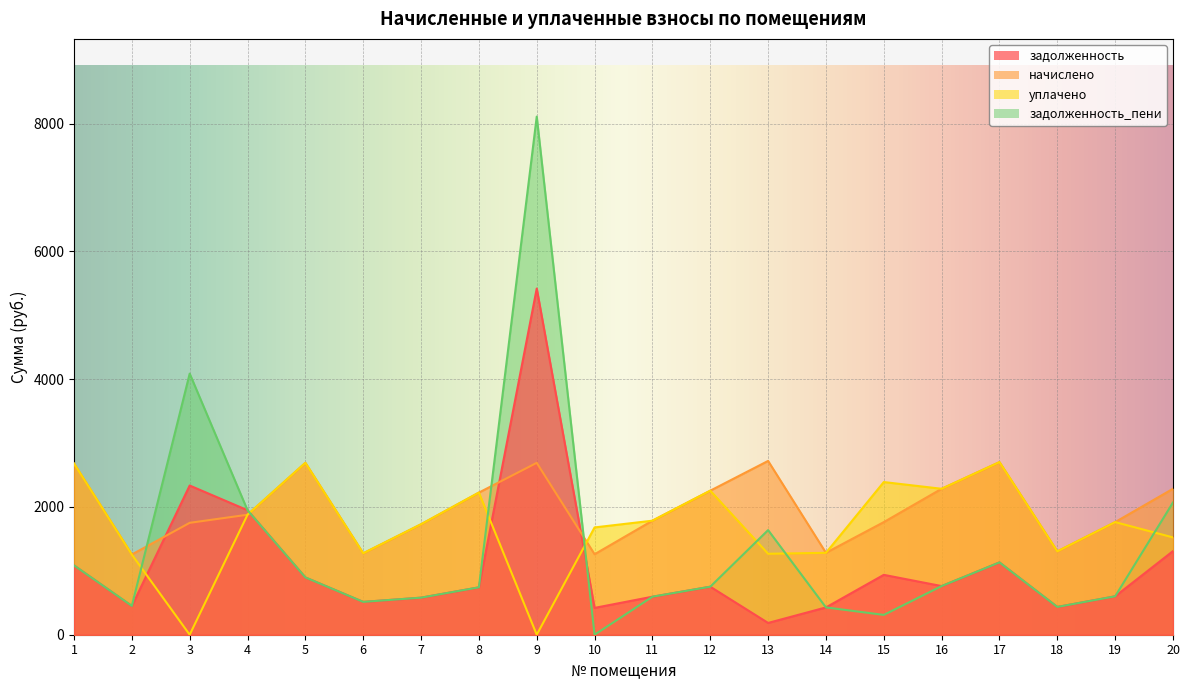

Which series changed the most between 8 and 14?

начислено